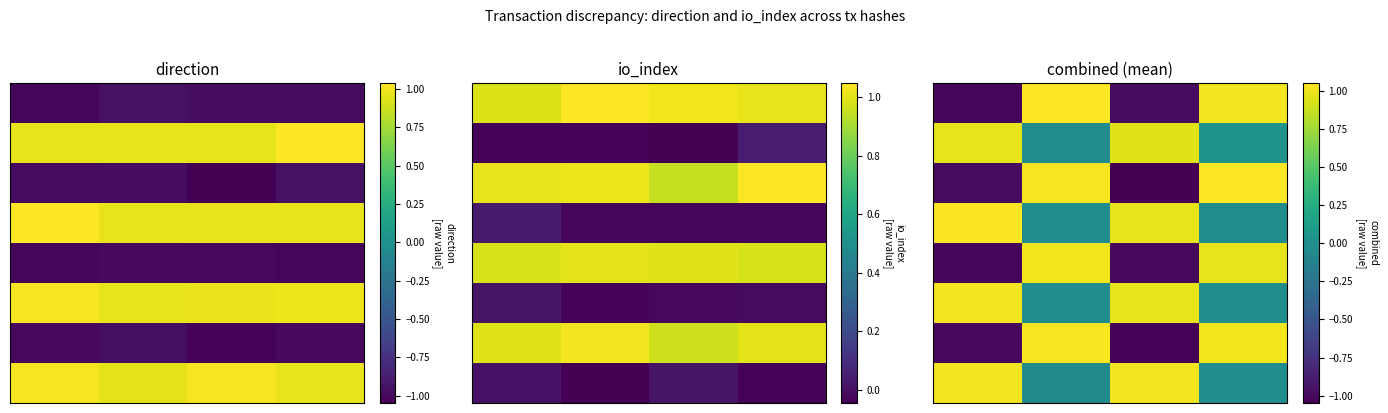

How many categories are shown in the chart?

4